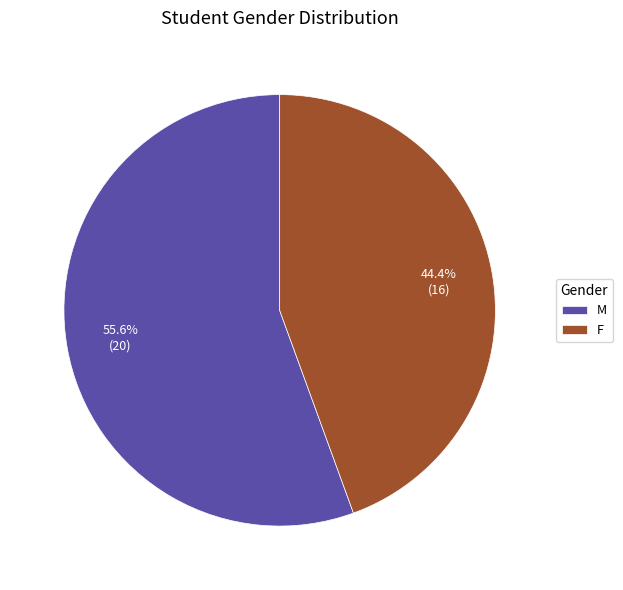

What percentage do F and M together represent?

100.0%